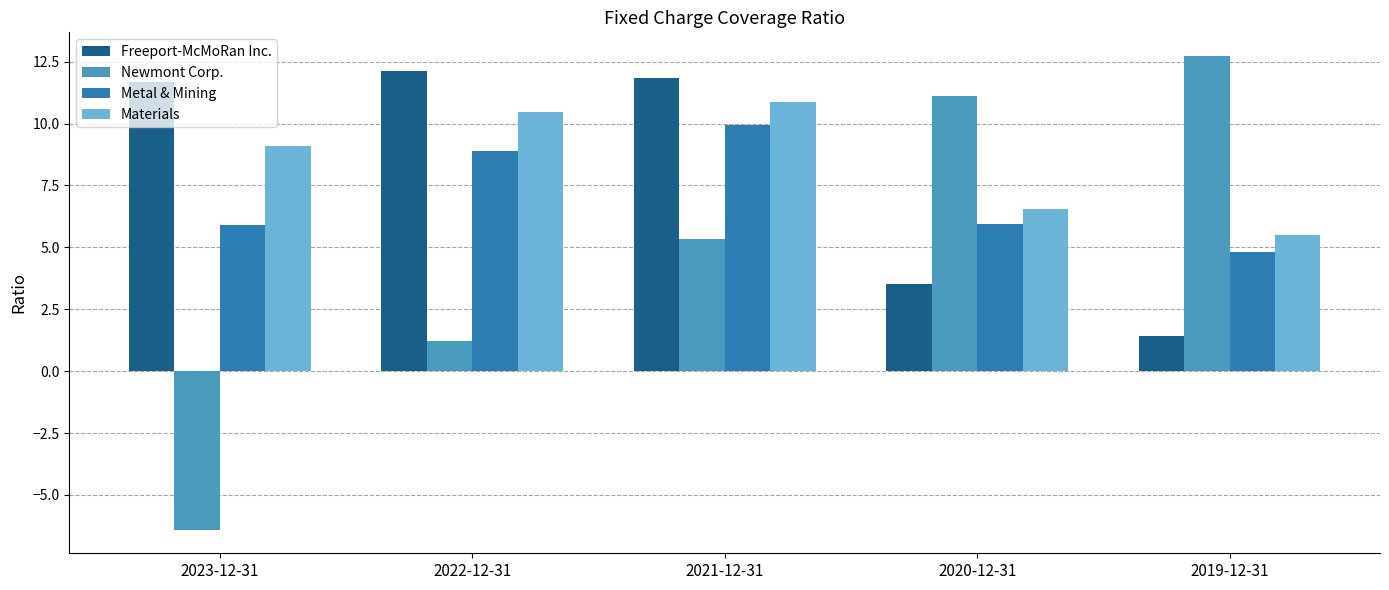

What is the label of the 2nd bar from the left?

2022-12-31